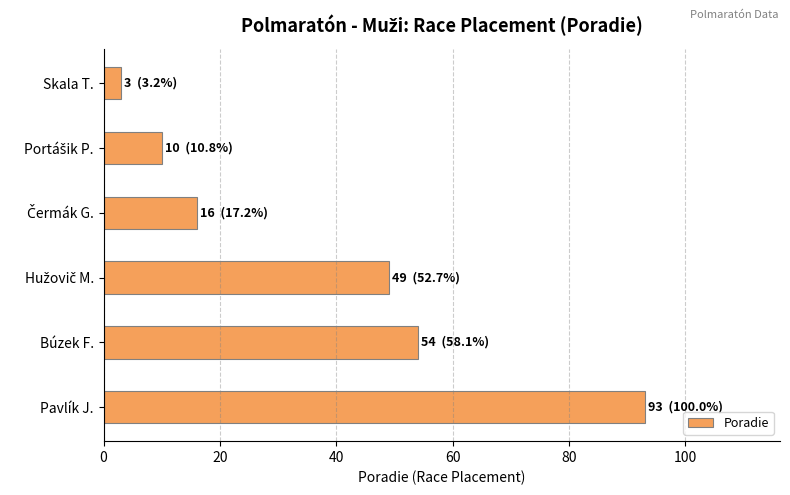

What is the sum of all values?

225